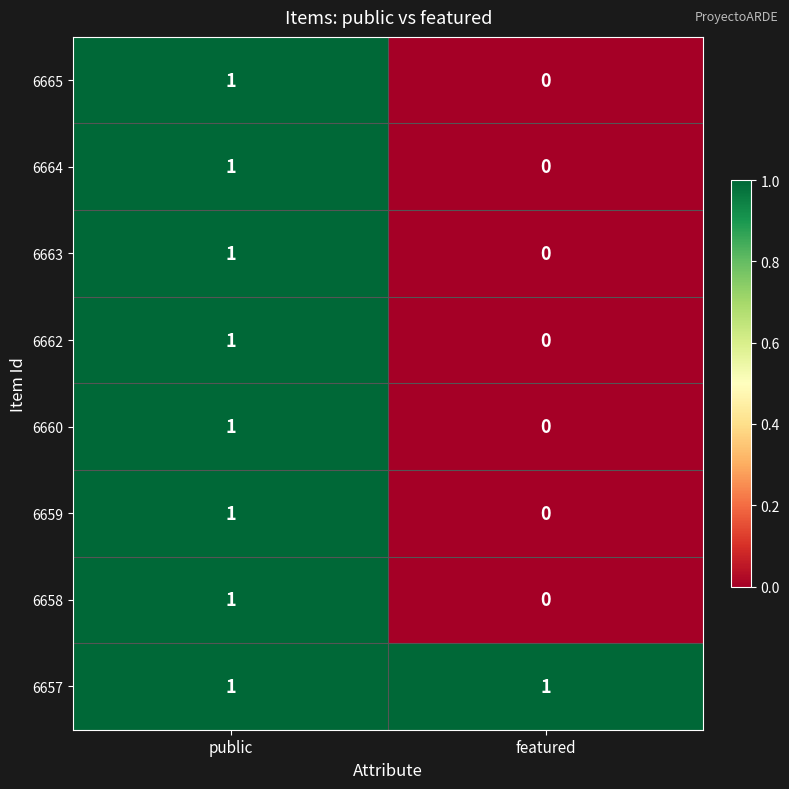

Which series has the largest total across all categories?

6657